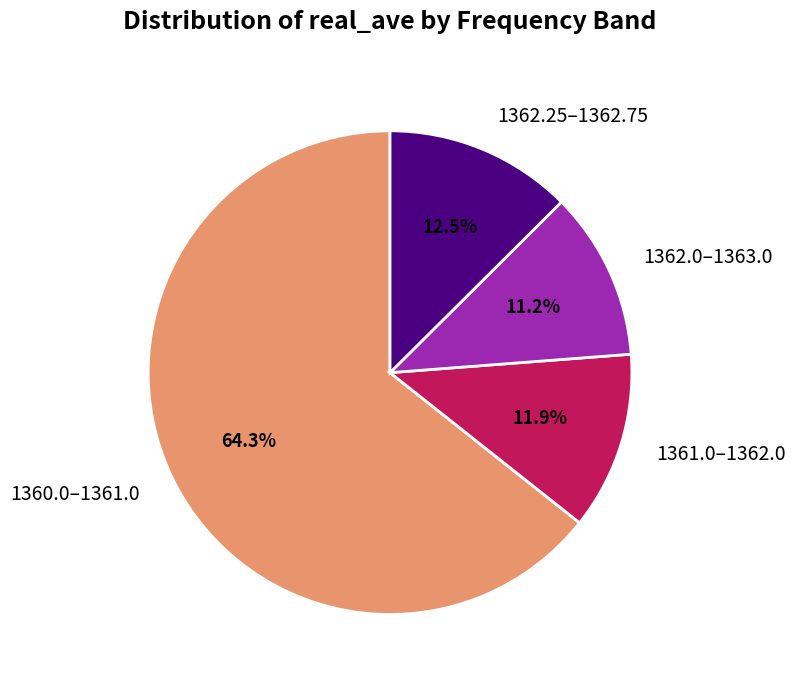

What percentage is NOT represented by 1361.0–1362.0?

88.1%